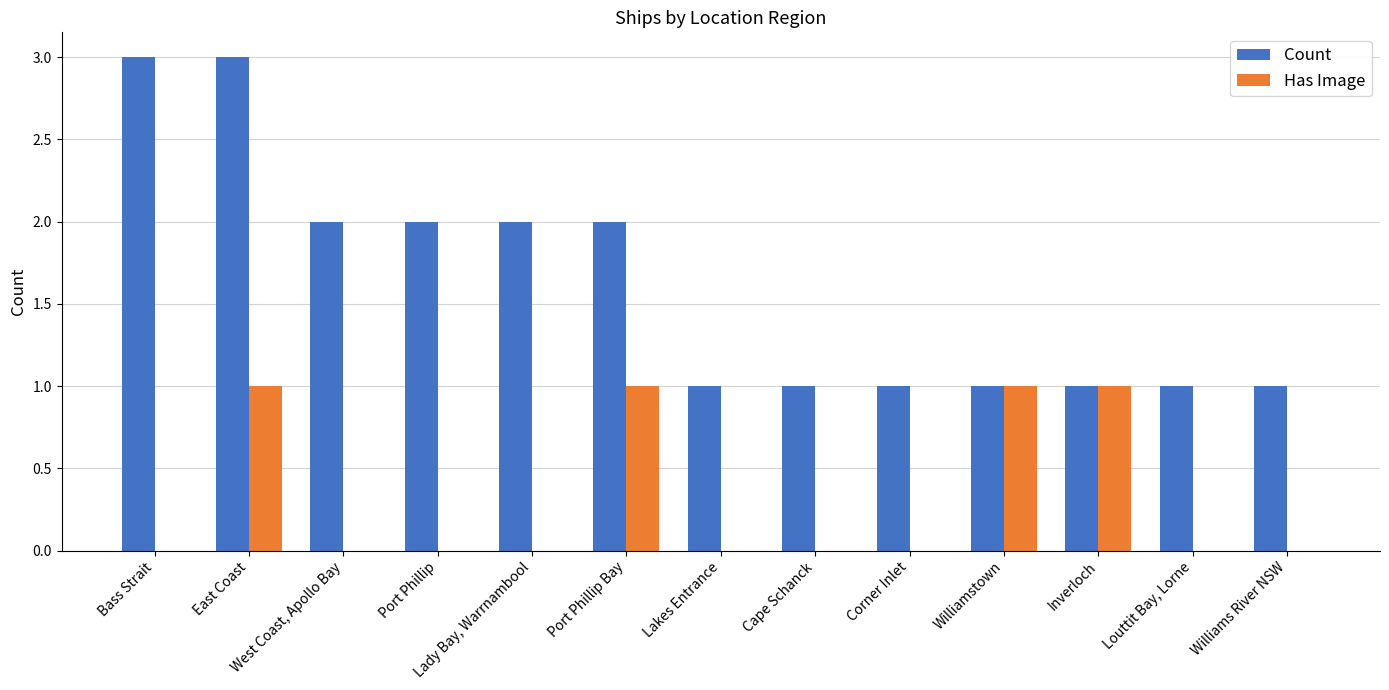

Is it true that Count equals 2 at Lady Bay, Warrnambool?

True